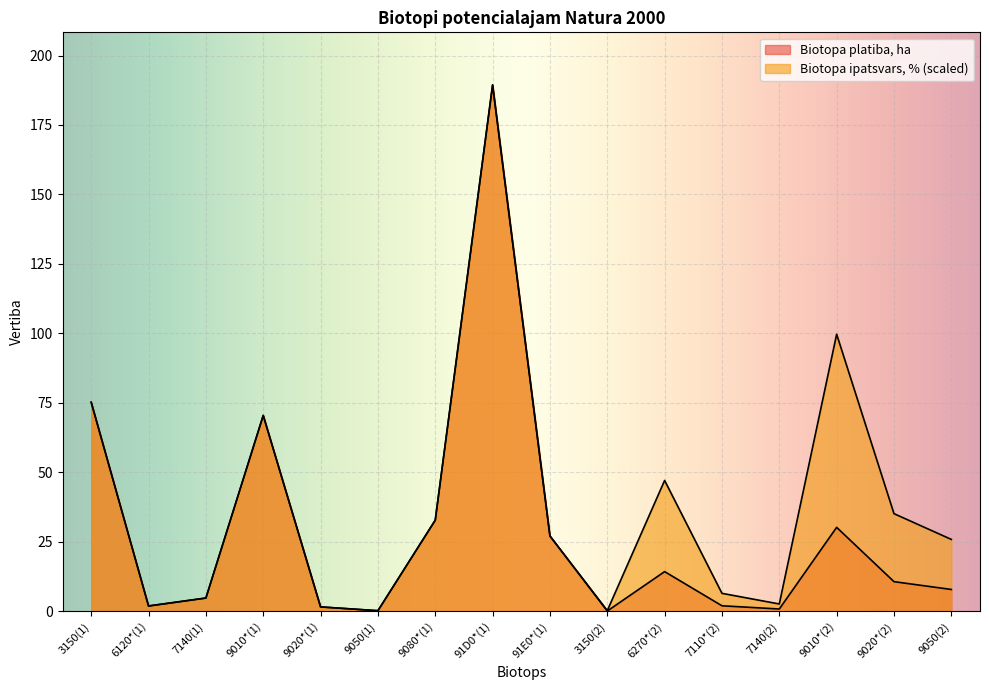

How many times do Biotopa ipatsvars, % and Biotopa platiba, ha cross each other?

2